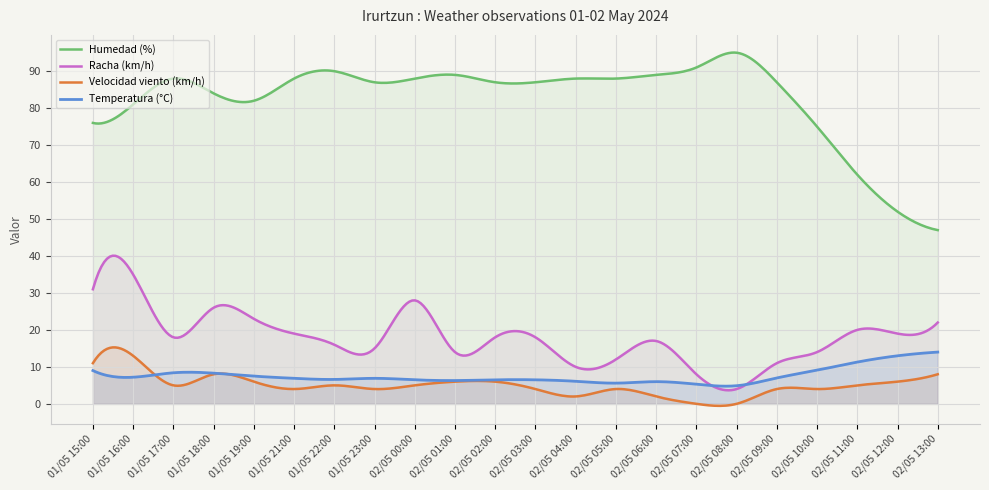

Which series has the largest range (max minus min)?

Humedad (%)